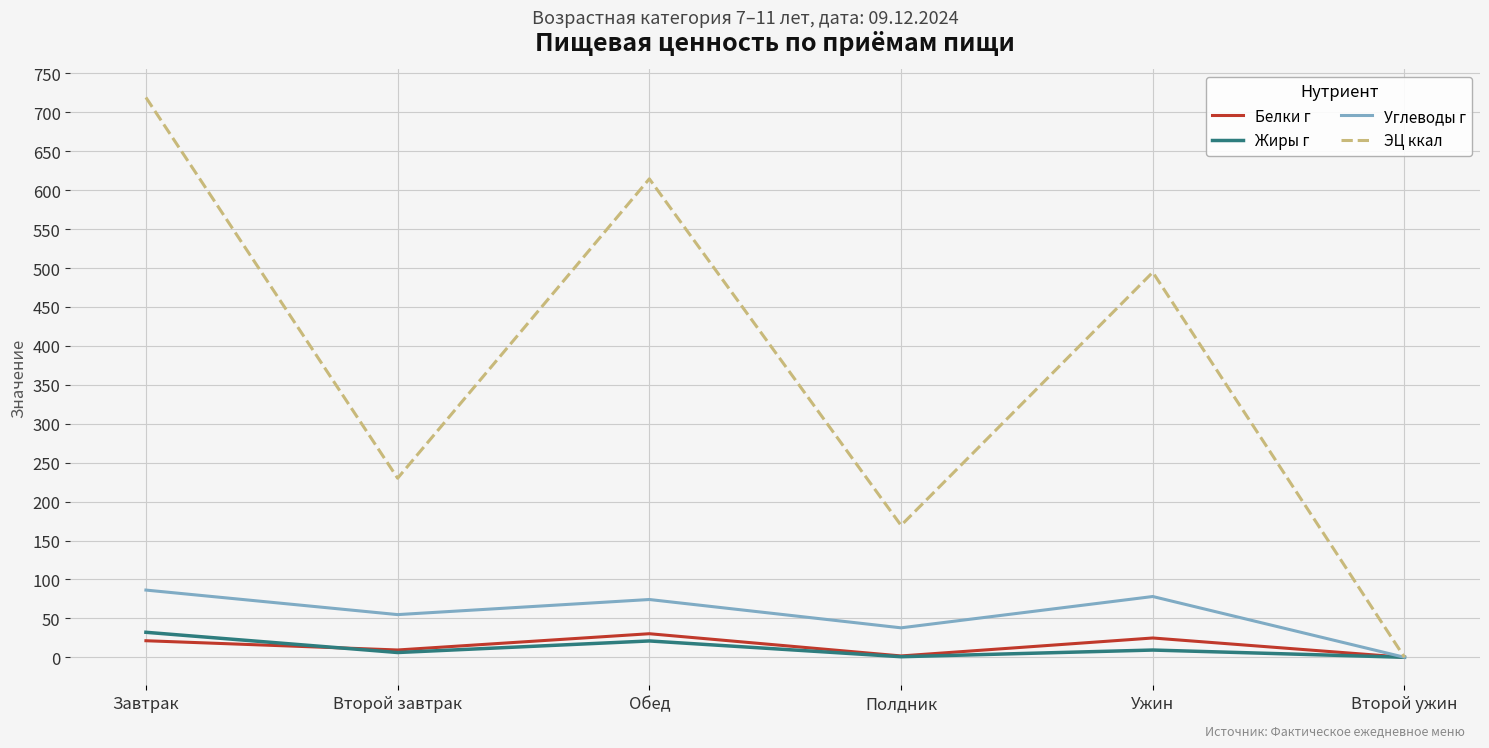

Rank the categories by ЭЦ ккал value from lowest to highest.

Второй ужин, Полдник, Второй завтрак, Ужин, Обед, Завтрак